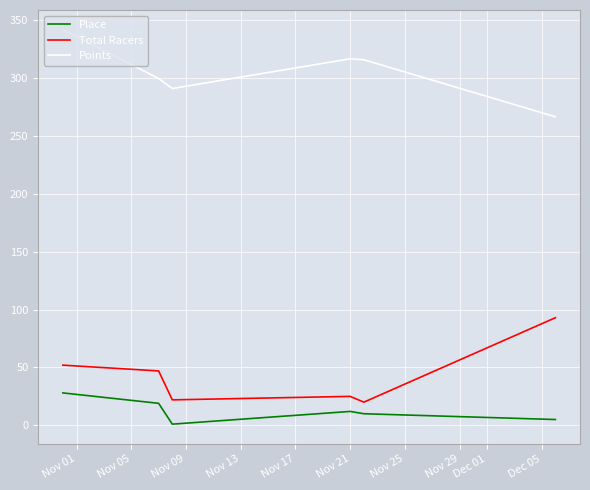

Which series has the largest total across all categories?

Points